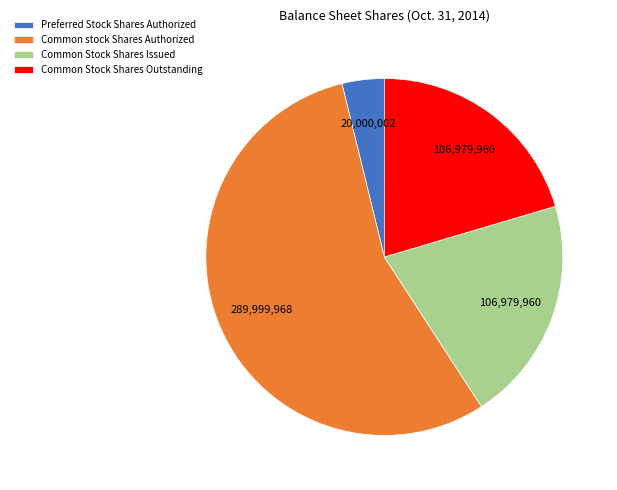

Is Common stock Shares Authorized the majority of the pie?

Yes